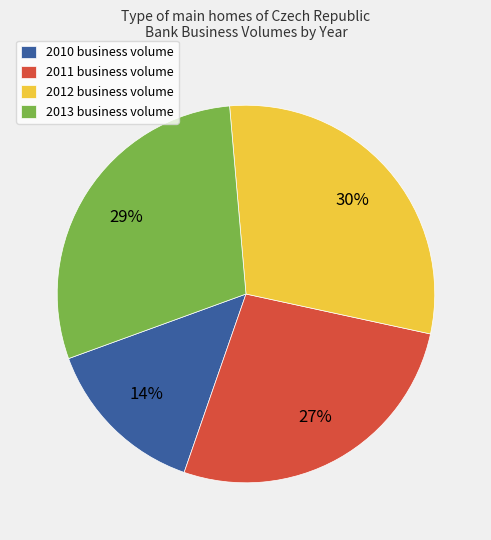

The 2010 business volume slice represents 14% of the pie. True or false?

True